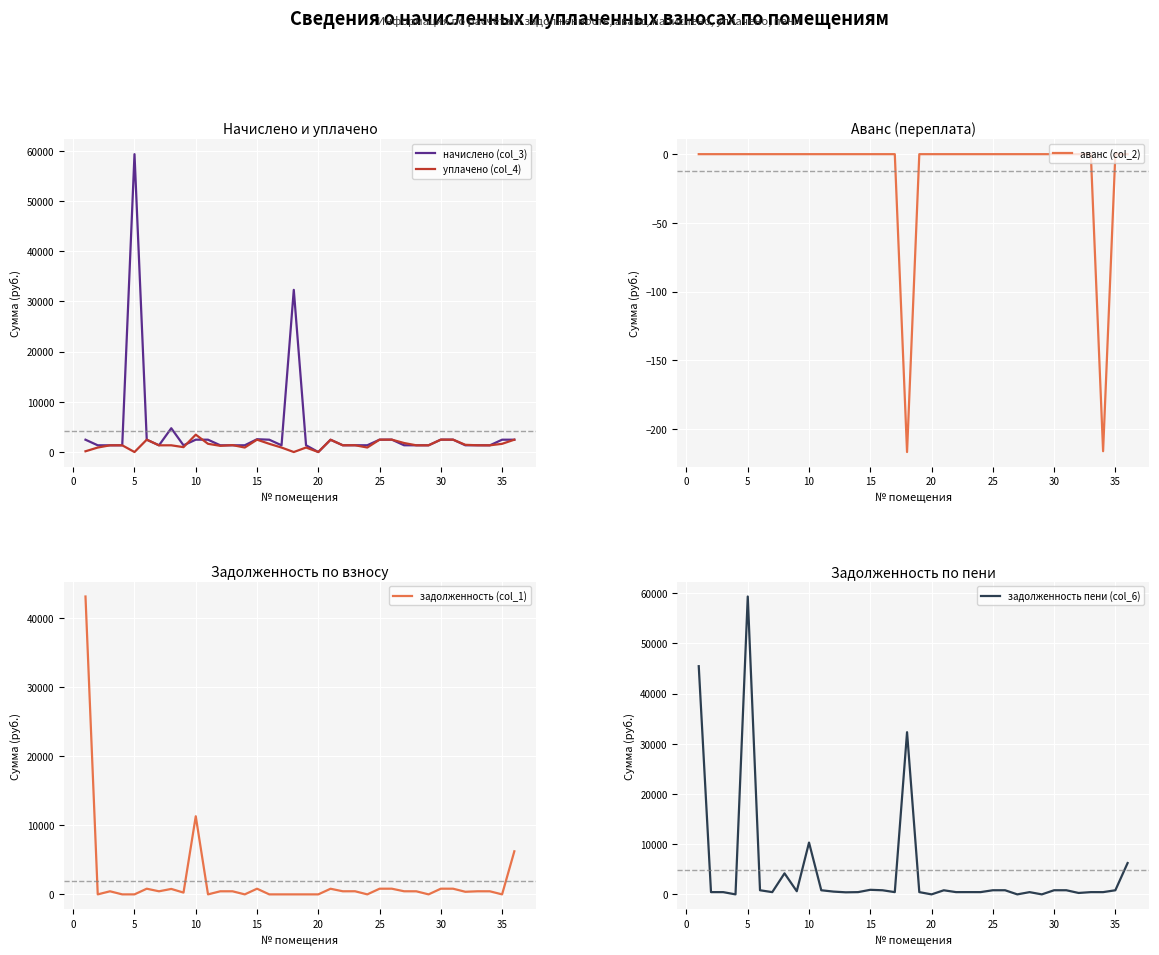

True or false: аванс (col_2) has more than 2 interior local peaks.

False